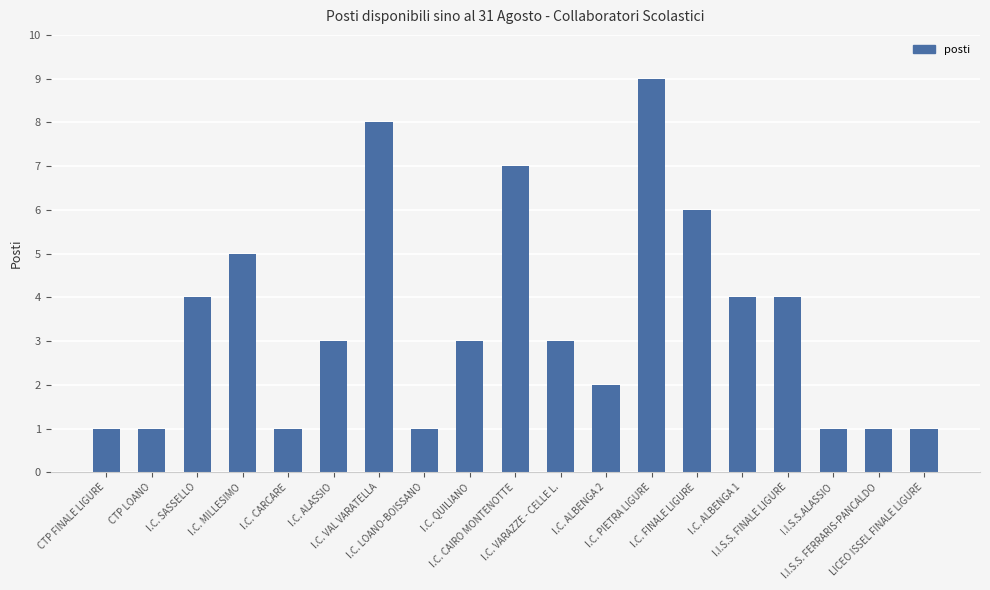

What is the label of the 15th bar from the left?

I.C. ALBENGA 1